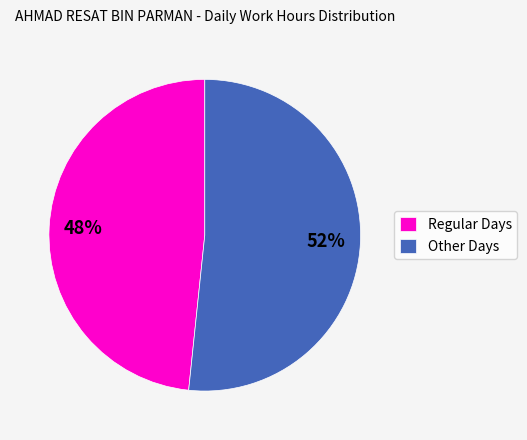

To the nearest percent, what is the combined percentage of Other Days and Regular Days?

100%